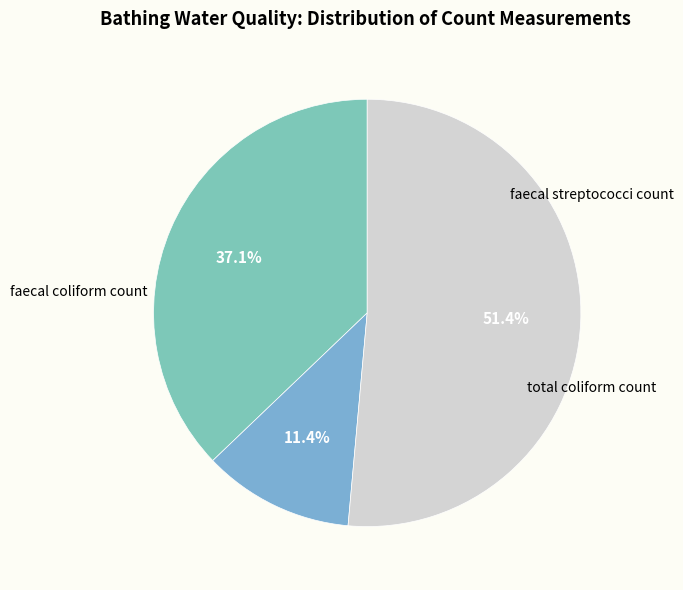

How many slices are in this pie chart?

3